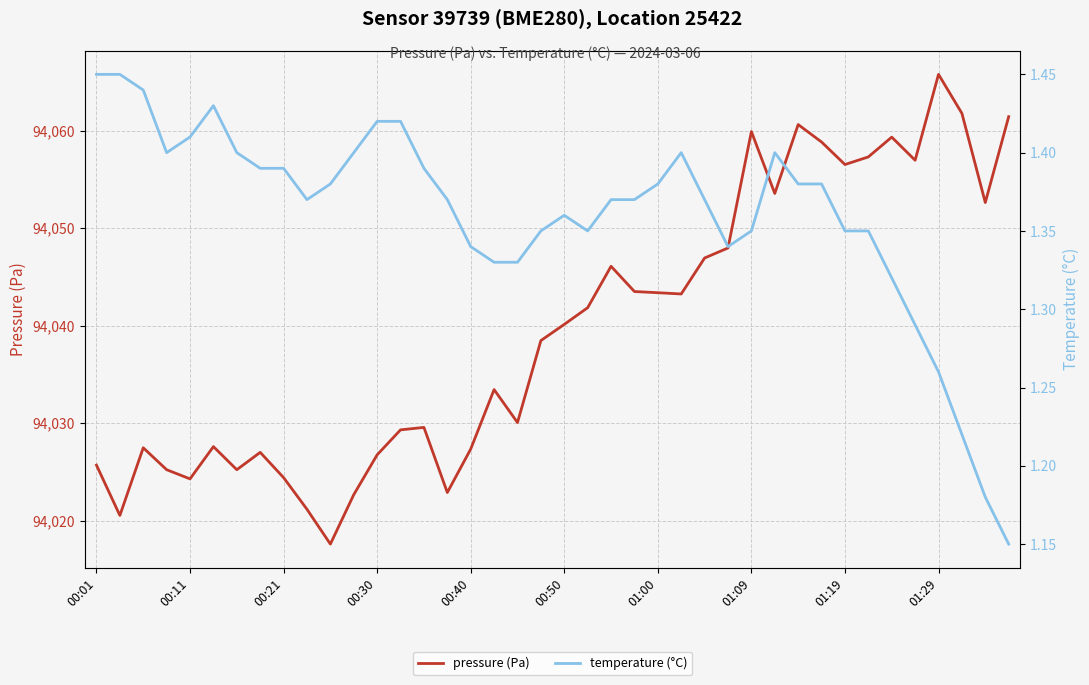

Count the temperature (°C) values in the range 1 to 2.

40